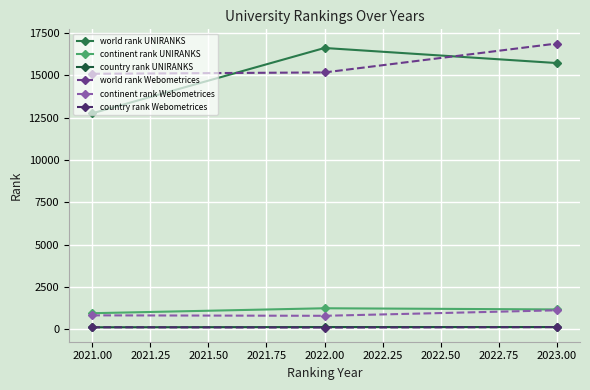

Rank the series by their maximum value, from highest to lowest.

world rank Webometrices, world rank UNIRANKS, continent rank UNIRANKS, continent rank Webometrices, country rank UNIRANKS, country rank Webometrices